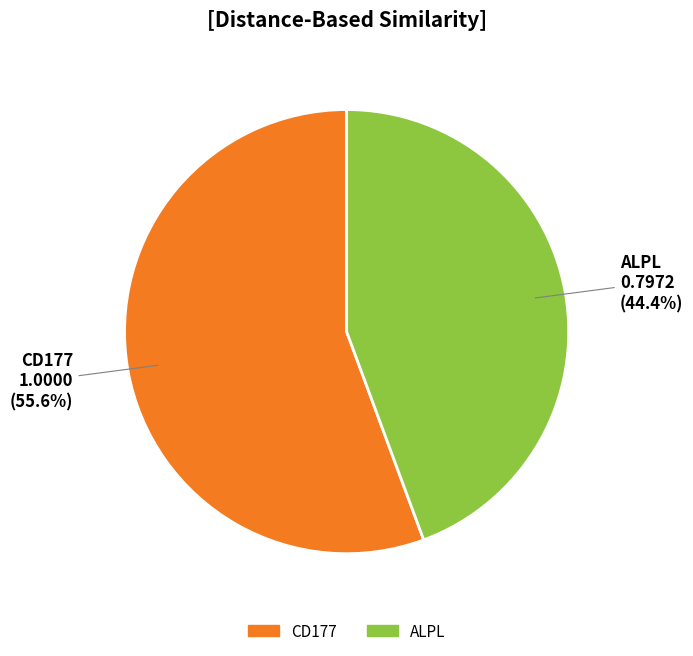

Do CD177 and ALPL together represent more than half of the pie?

Yes